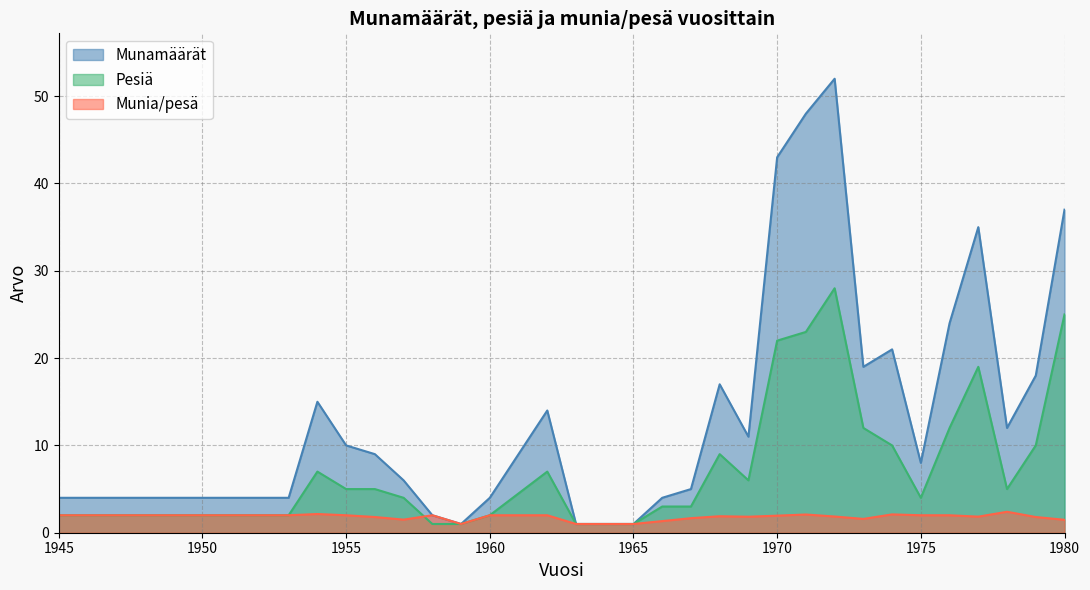

How many lines are shown in the chart?

3